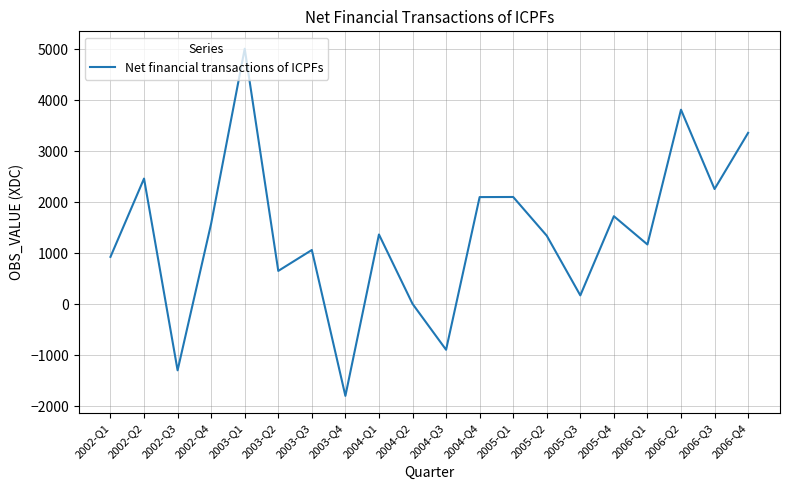

The value at 2002-Q4 is 374. True or false?

False